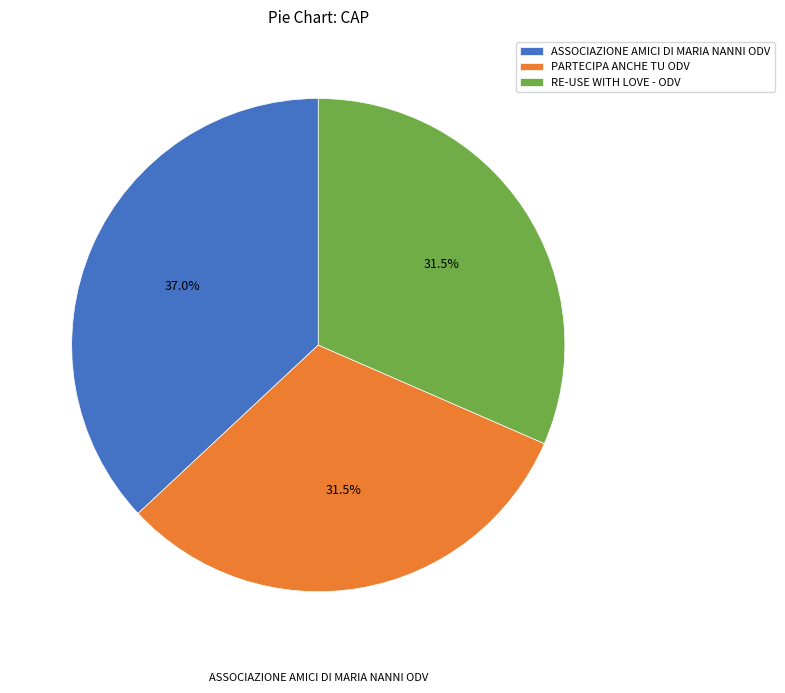

Which has a higher value, ASSOCIAZIONE AMICI DI MARIA NANNI ODV or PARTECIPA ANCHE TU ODV?

ASSOCIAZIONE AMICI DI MARIA NANNI ODV